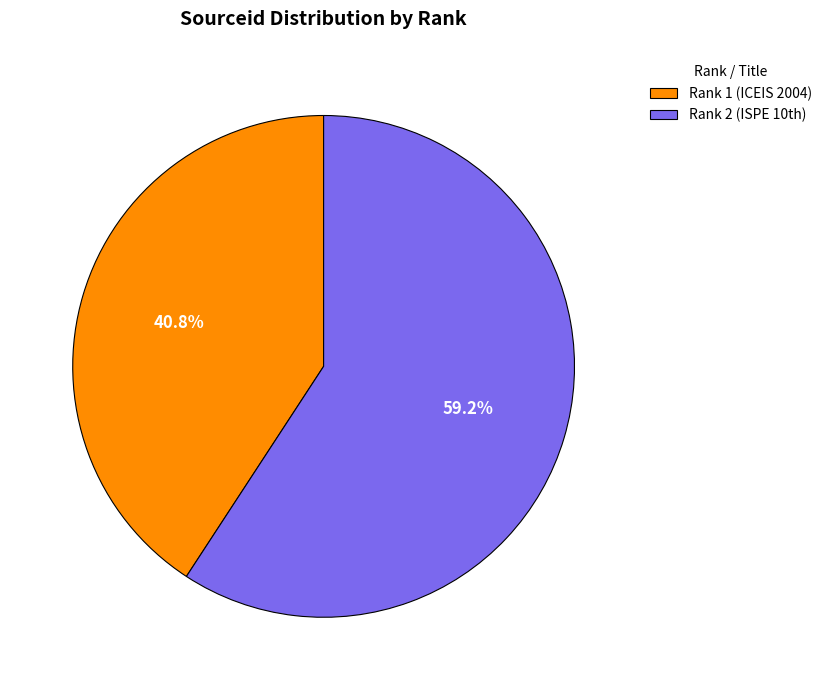

Which slice is the largest?

Rank 2 (ISPE 10th)